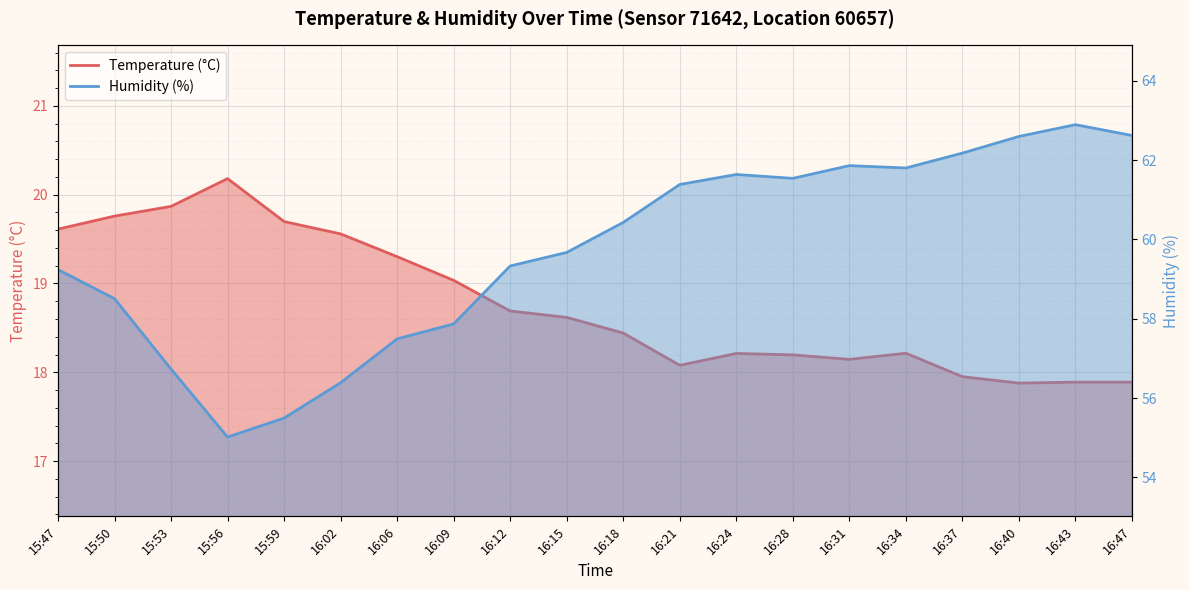

At 15:53, list the series in order from largest to smallest.

Humidity (%), Temperature (°C)